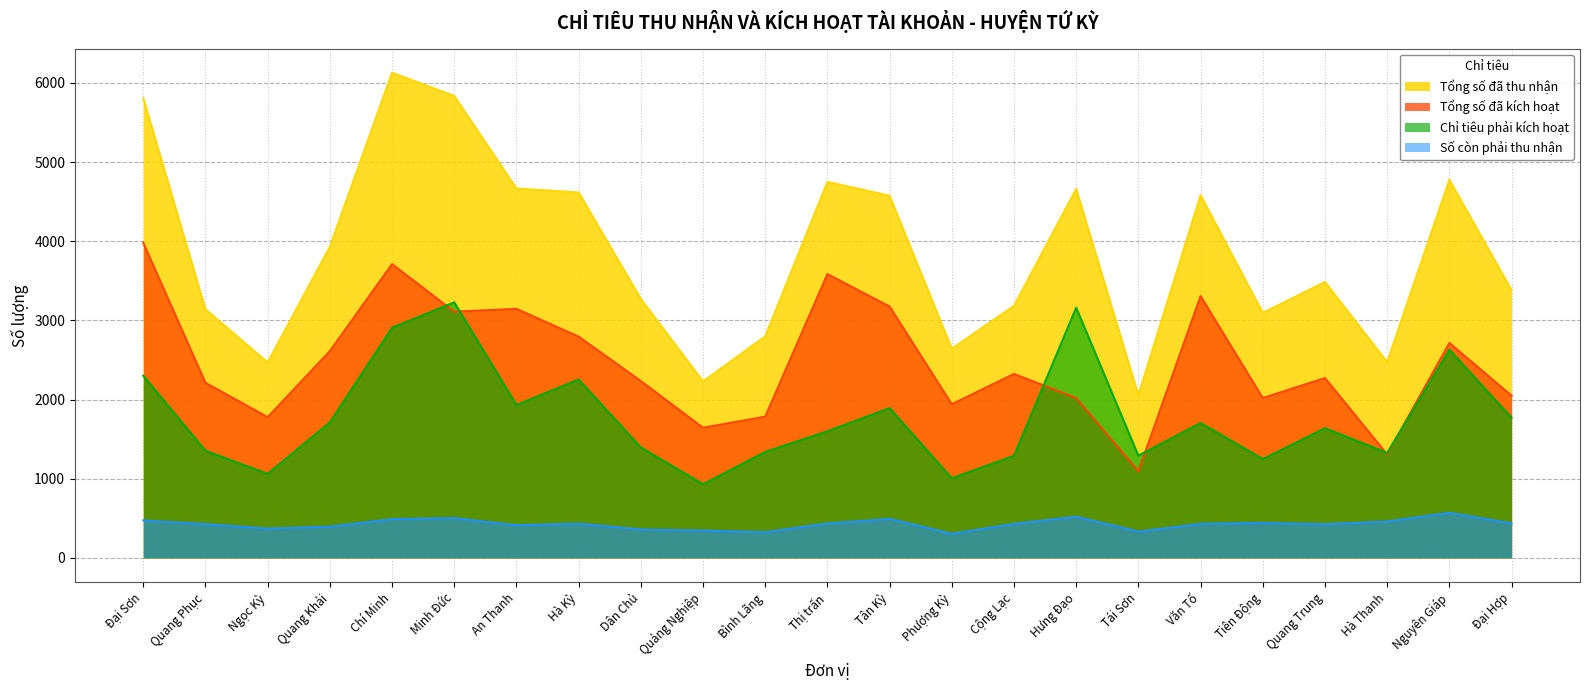

Does the chart have visible grid lines?

Yes